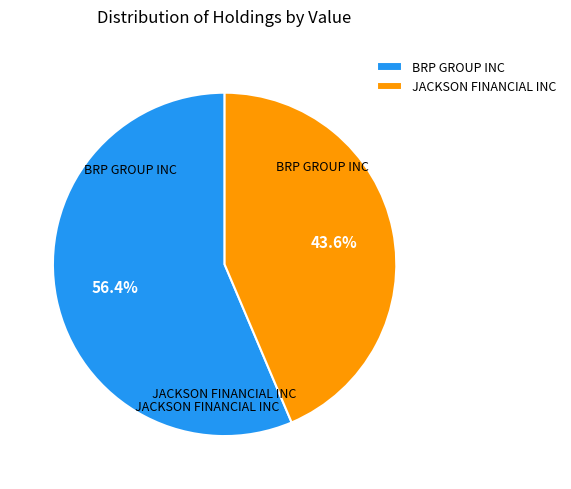

What is the ratio of the value at BRP GROUP INC to the value at JACKSON FINANCIAL INC?

1.3